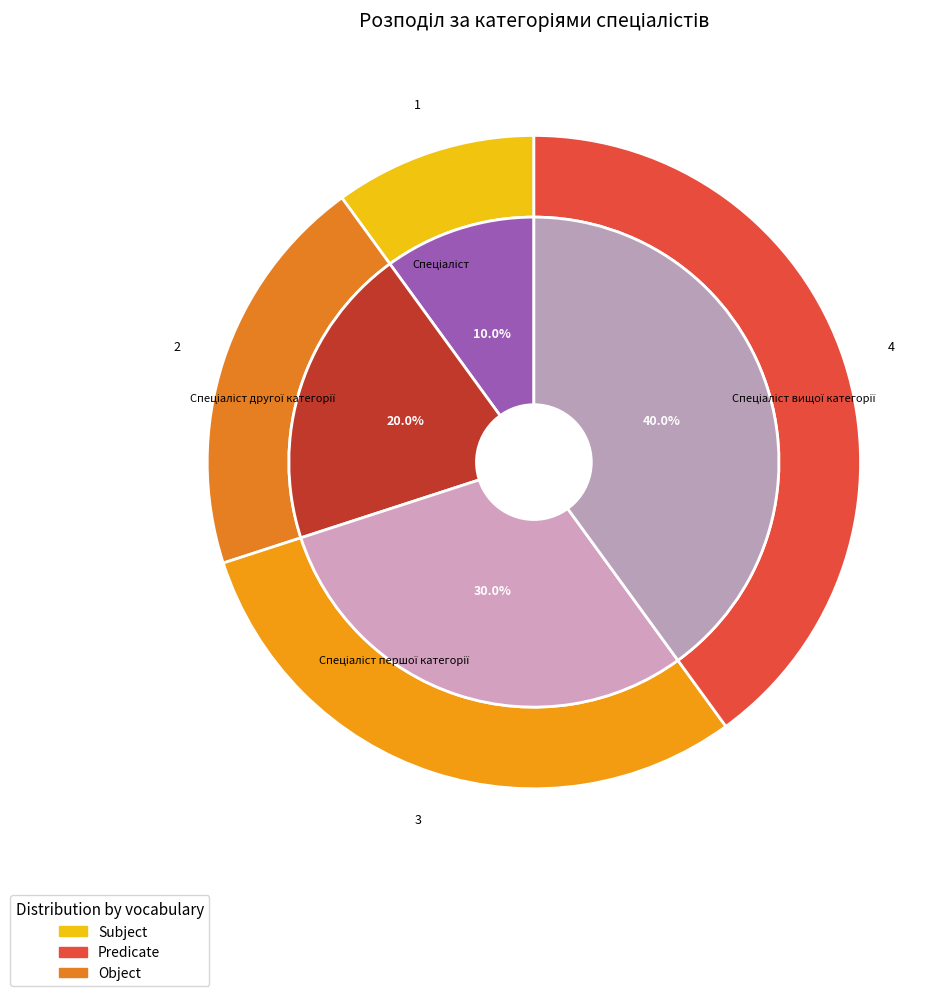

Count the number of slices in the pie.

4